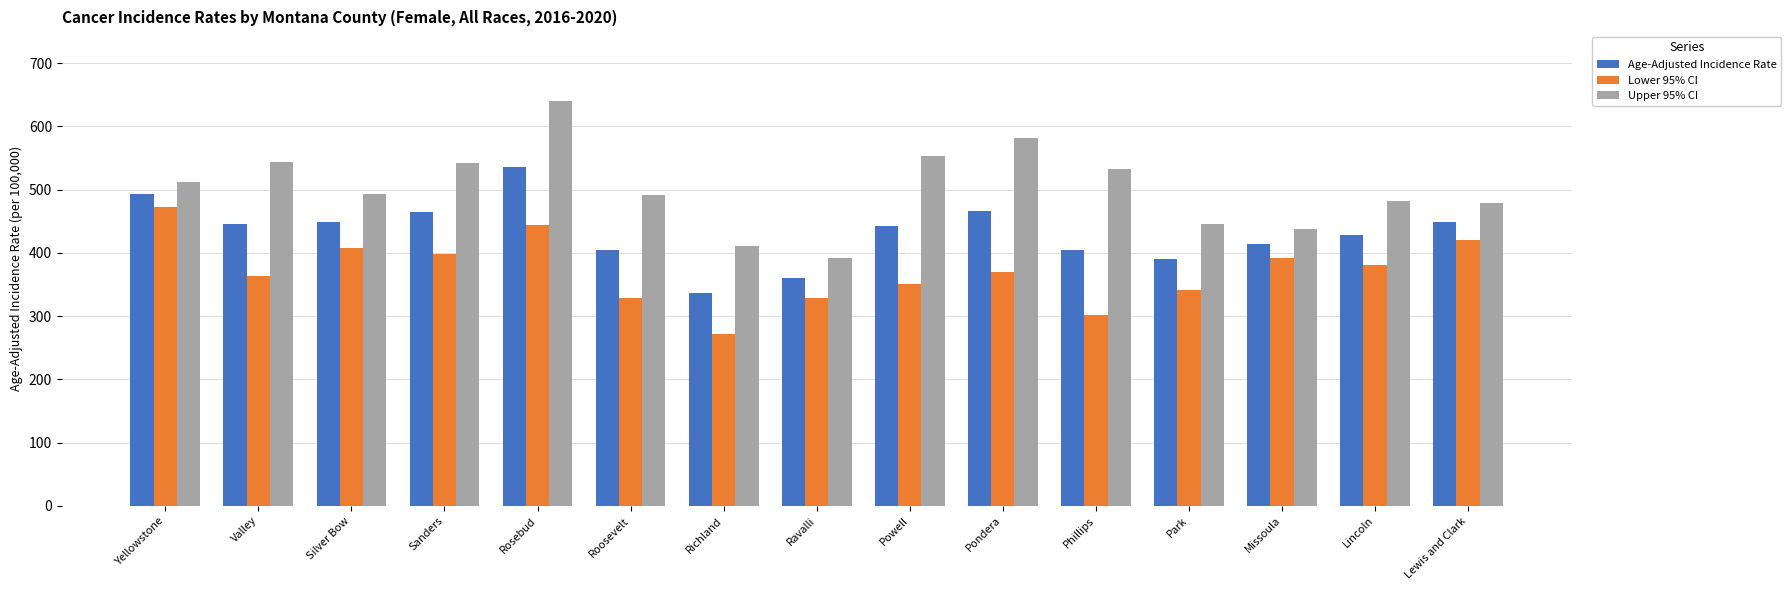

Which series has the largest range (max minus min)?

Upper 95% CI